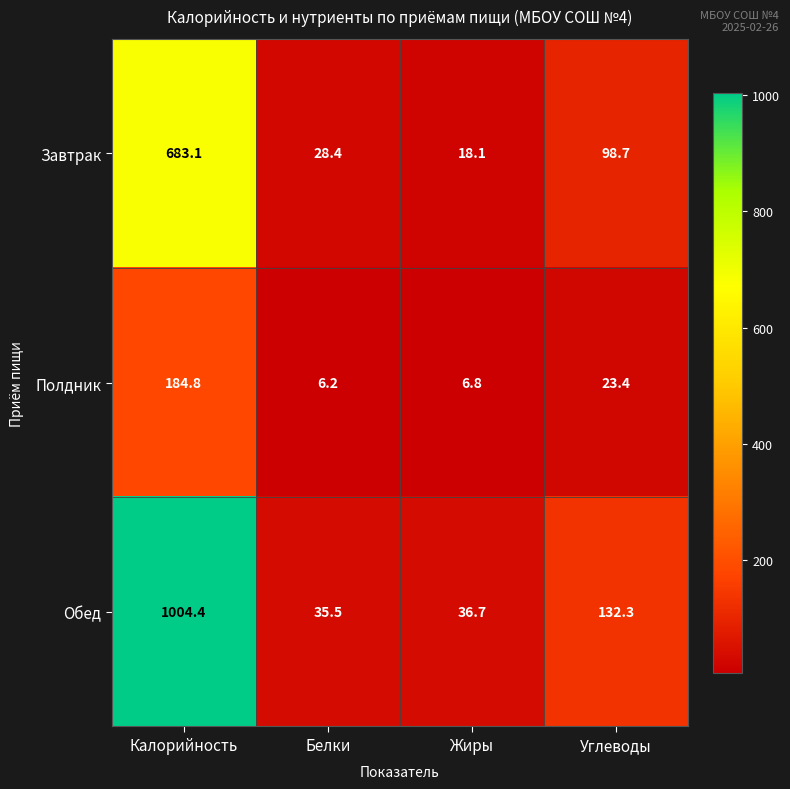

Reading left to right, extract all data points from this chart.

Завтрак: Калорийность=683.1	Белки=28.4	Жиры=18.1	Углеводы=98.7
Полдник: Калорийность=184.8	Белки=6.2	Жиры=6.8	Углеводы=23.4
Обед: Калорийность=1004.4	Белки=35.5	Жиры=36.7	Углеводы=132.3